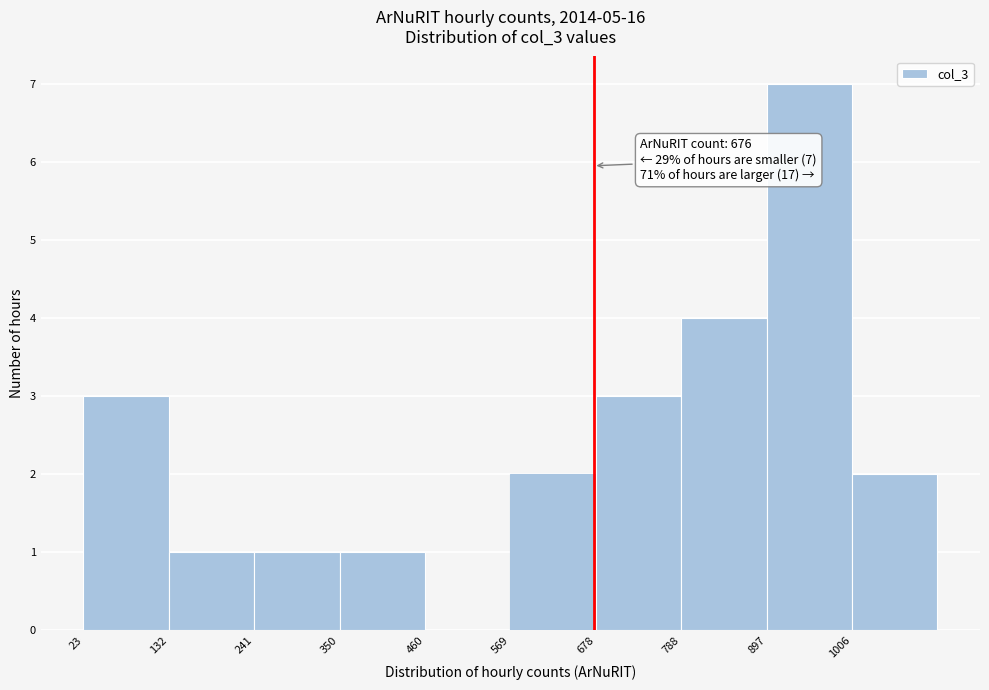

Over which range of the x-axis is the bar tallest?

900 to 1000